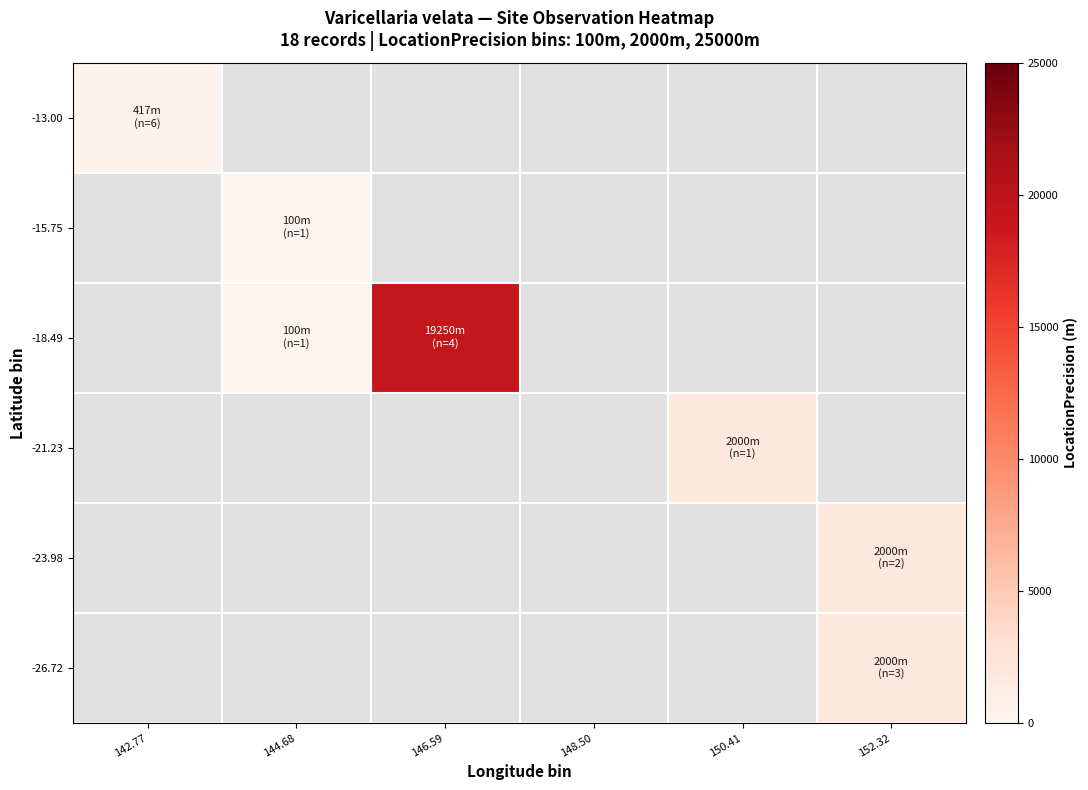

How many positive values does the -26.72 series have?

1